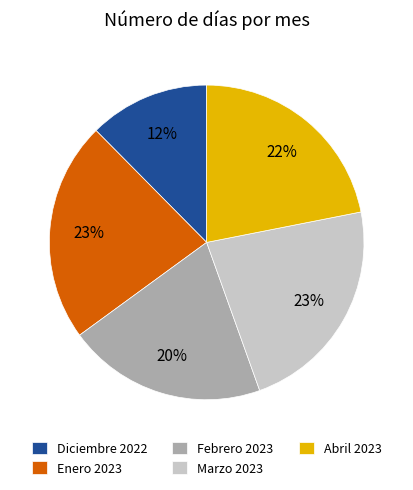

Combined, do Febrero 2023 and Abril 2023 account for over 50%?

No